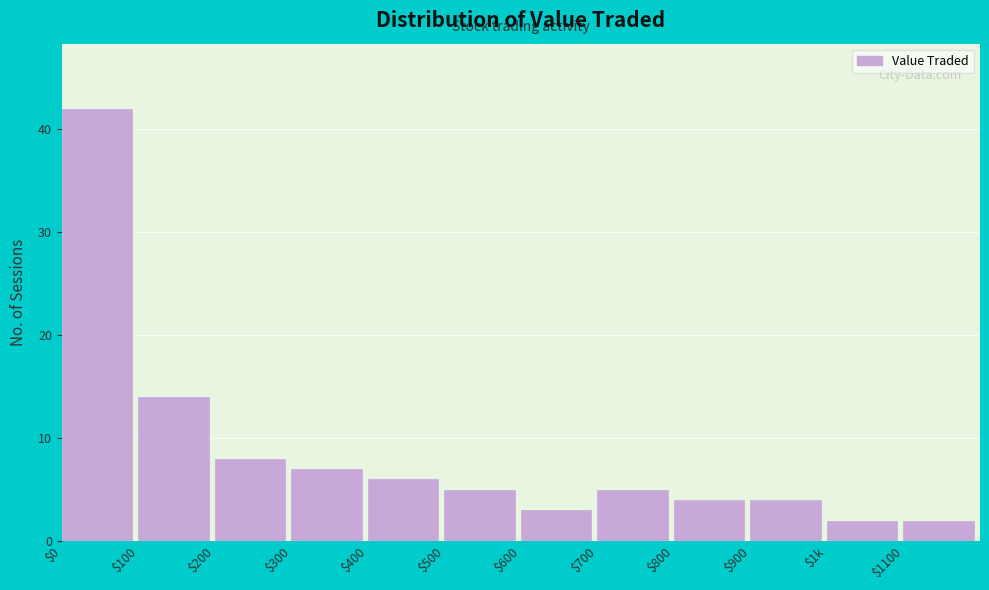

Reading right to left, list all the values displayed in this chart.

2	2	4	4	5	3	5	6	7	8	14	42